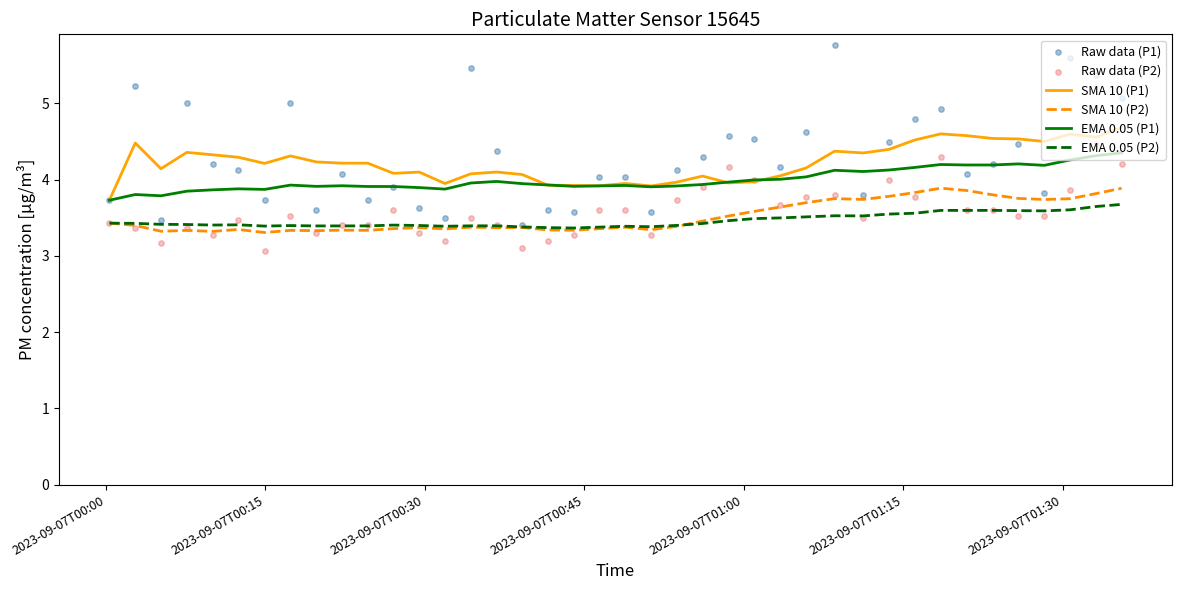

What are all the series names shown in the legend?

SMA 10 (P1), SMA 10 (P2), EMA 0.05 (P1), EMA 0.05 (P2), Raw data (P1), Raw data (P2)